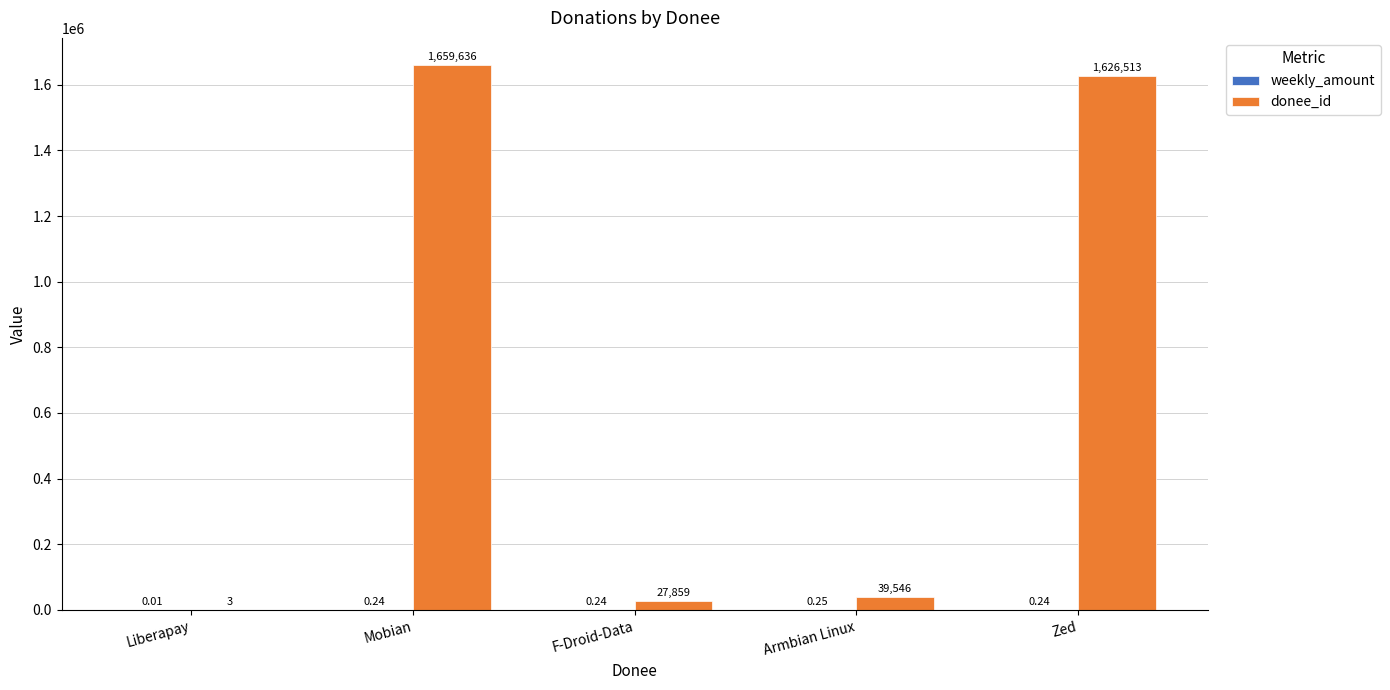

Are the bars grouped side by side (vs. stacked)?

Yes